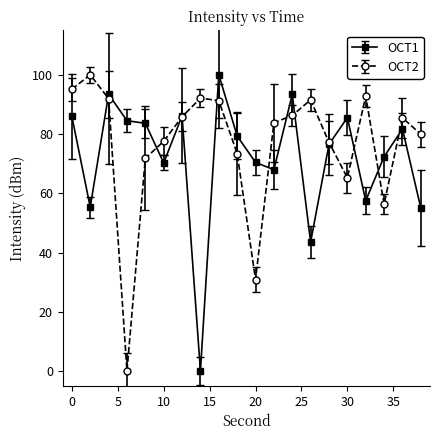

What is the value of the OCT1 point at the 19th from the left?

81.7